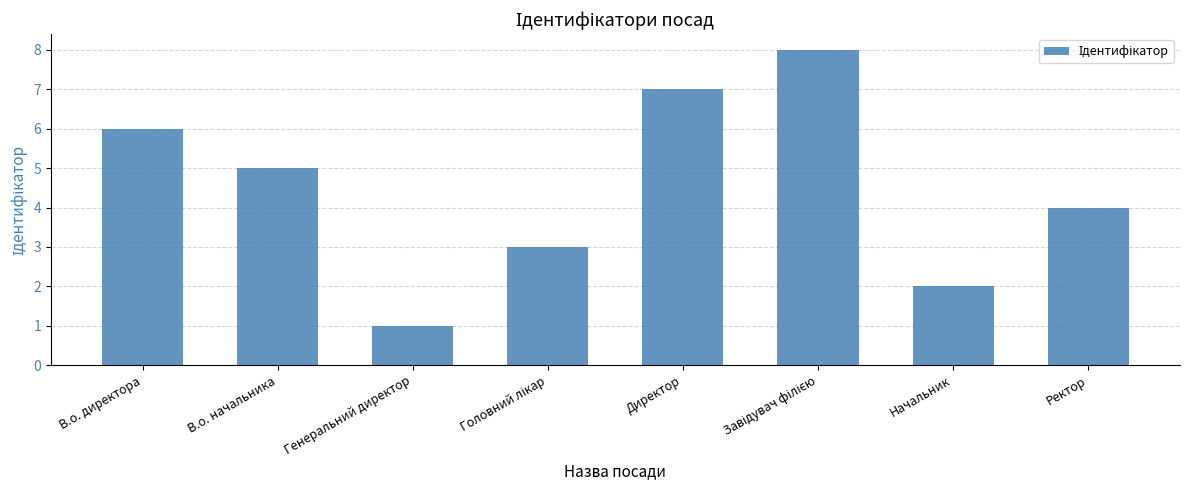

What is the difference between the maximum and minimum values?

7